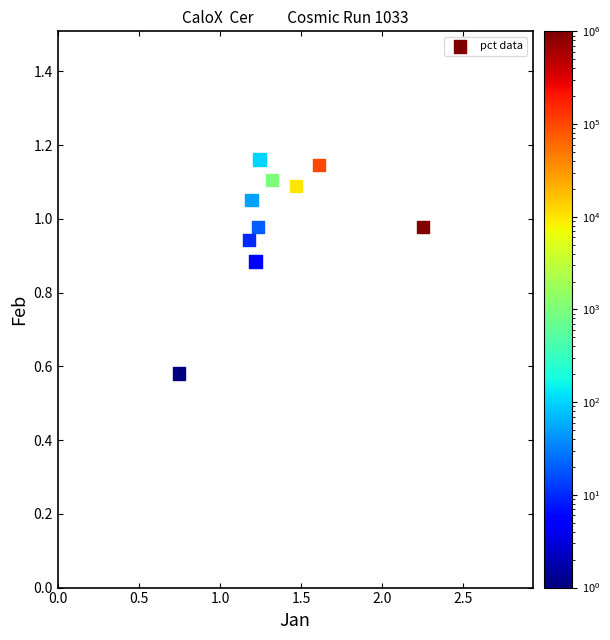

What is the average X value?

1.3